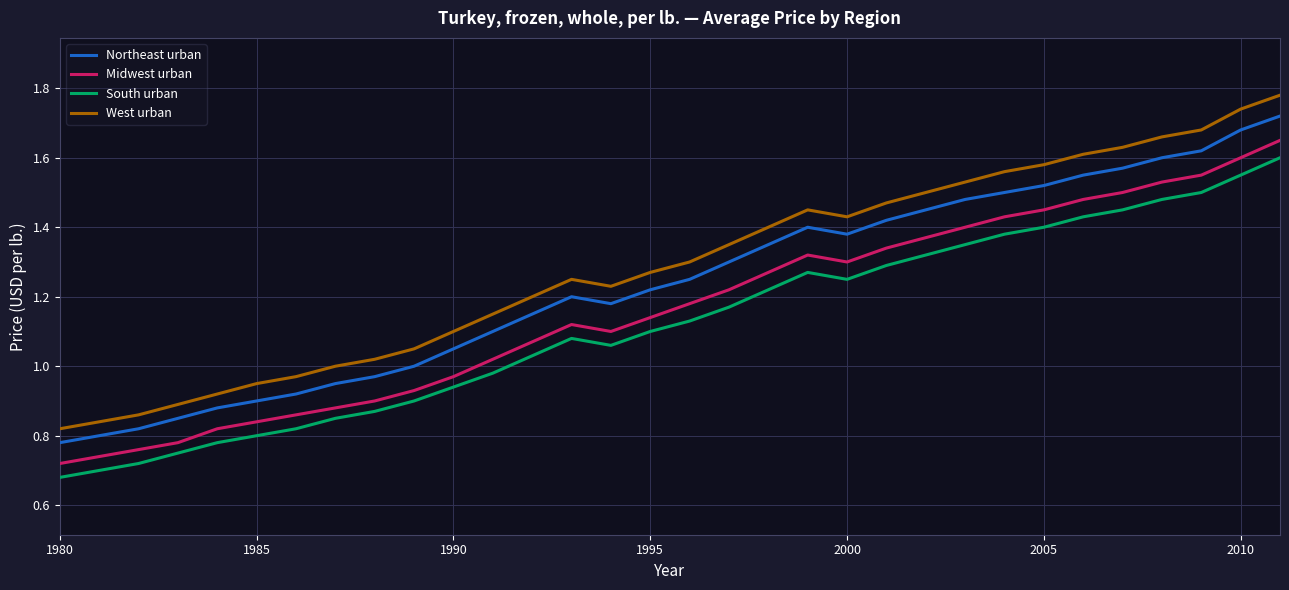

How many values in the Midwest urban series exceed 1?

21